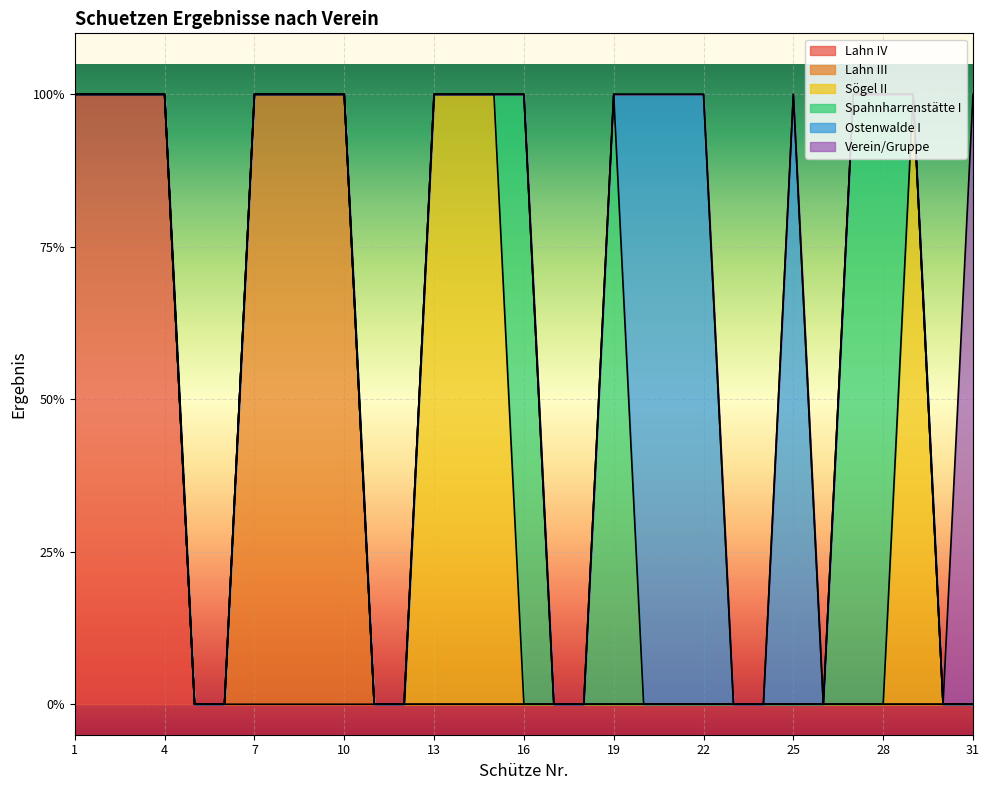

What is the sum of all Ostenwalde I values?

4